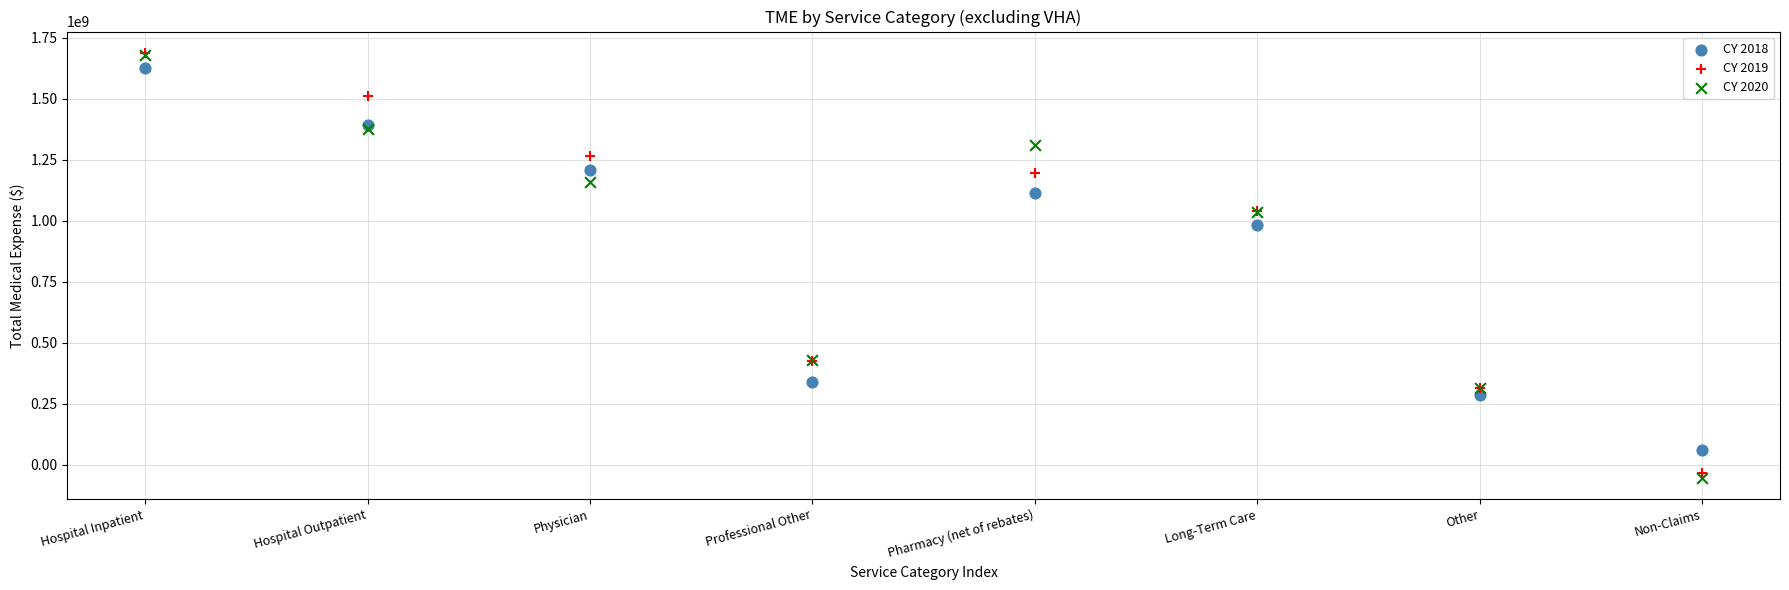

In the CY 2018 series, what Y value is closest to 841679596?

982620297.0